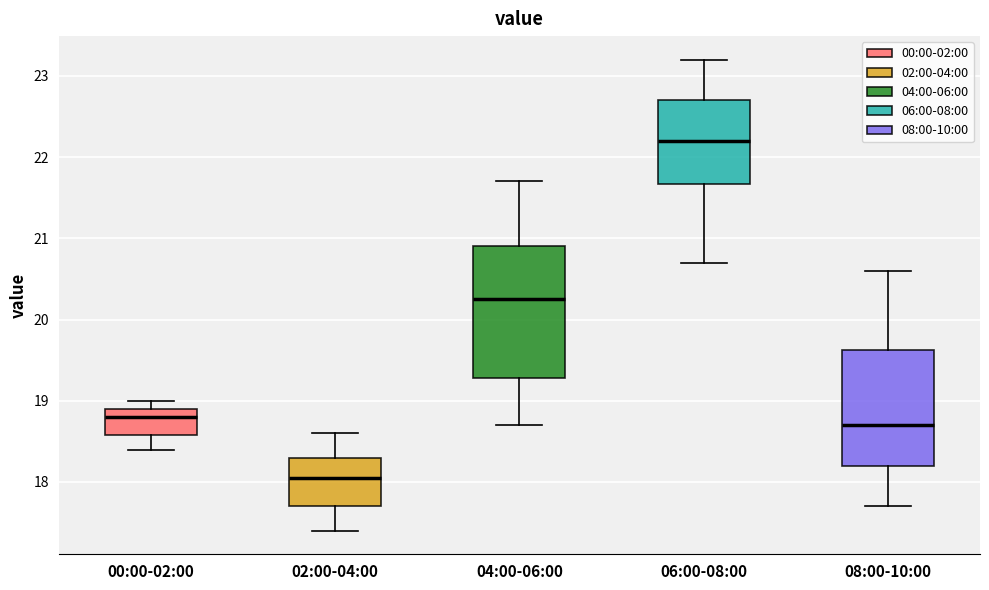

Which box is the tallest, from its lower edge to its upper edge?

04:00-06:00